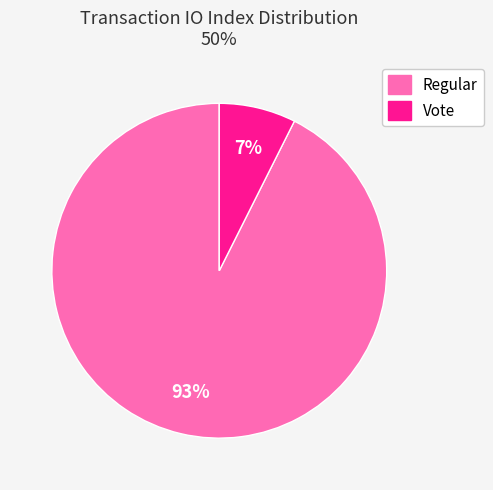

Count the number of slices in the pie.

2